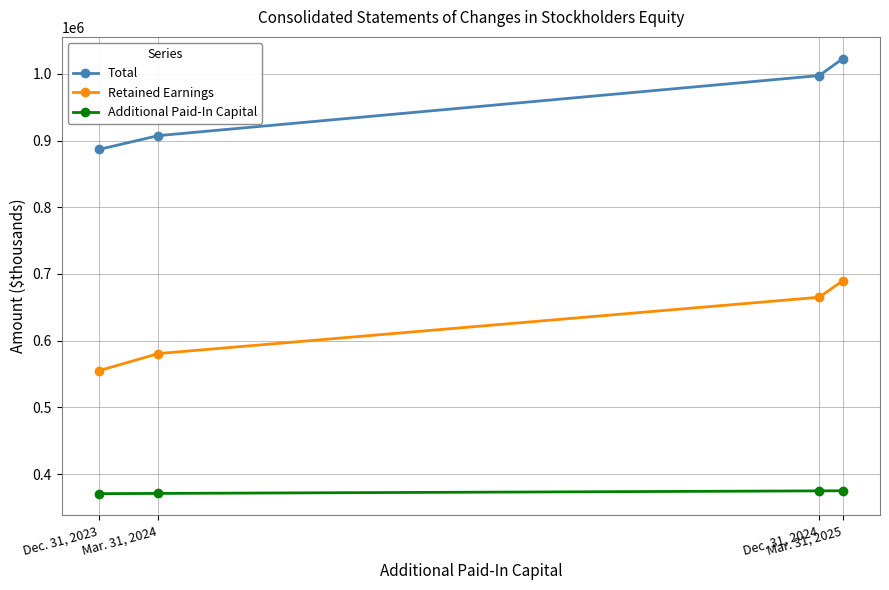

True or false: Retained Earnings and Total intersect in this chart.

False